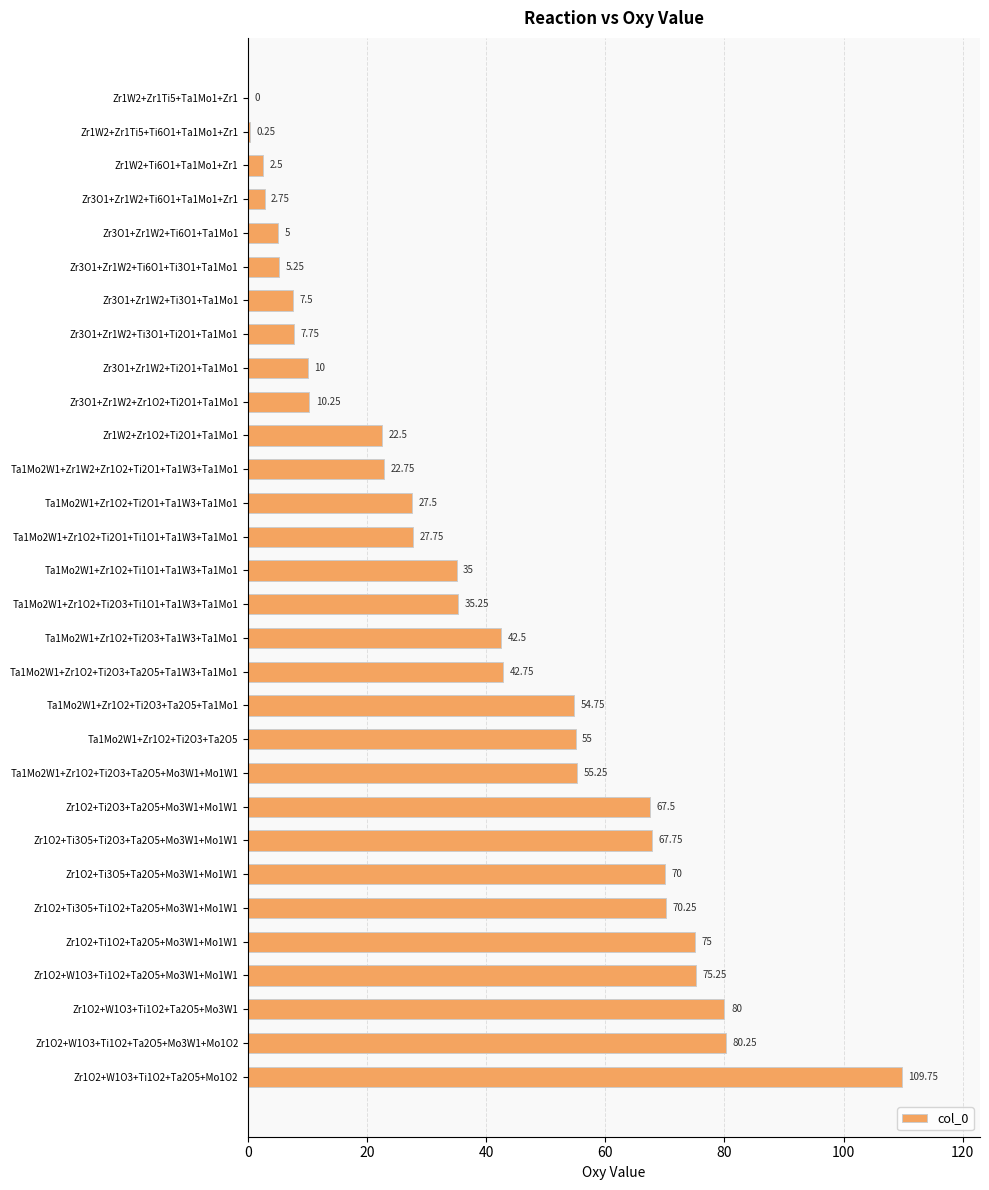

What is the sum of the values at Ta1Mo2W1+Zr1O2+Ti2O3+Ta1W3+Ta1Mo1 and Zr1O2+Ti3O5+Ta2O5+Mo3W1+Mo1W1?

112.5